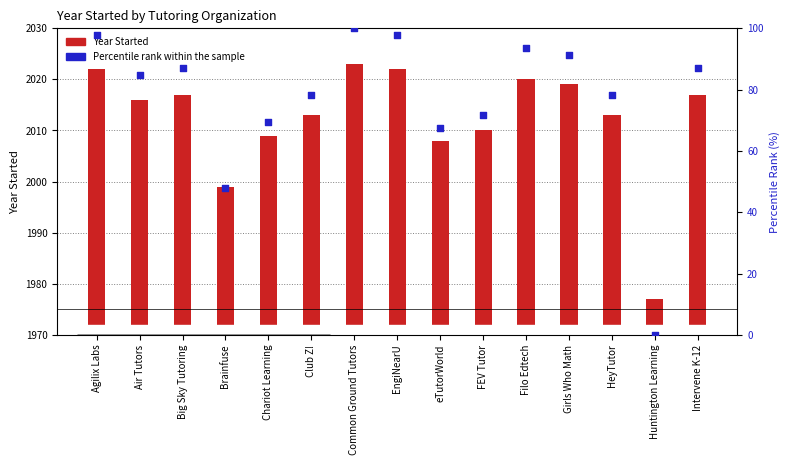

What is the total value across all series at EngiNearU?

2119.8